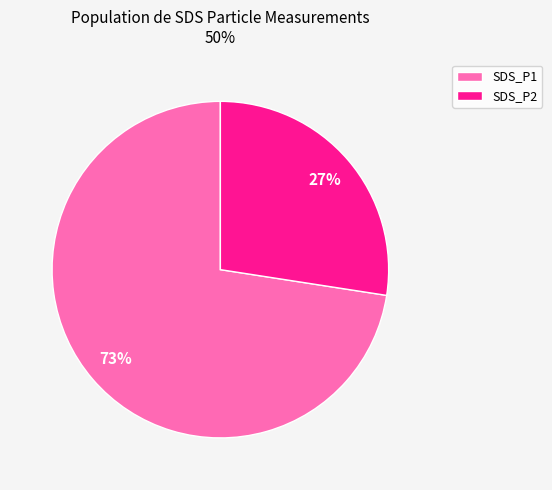

To the nearest percent, what is the average slice percentage?

50%